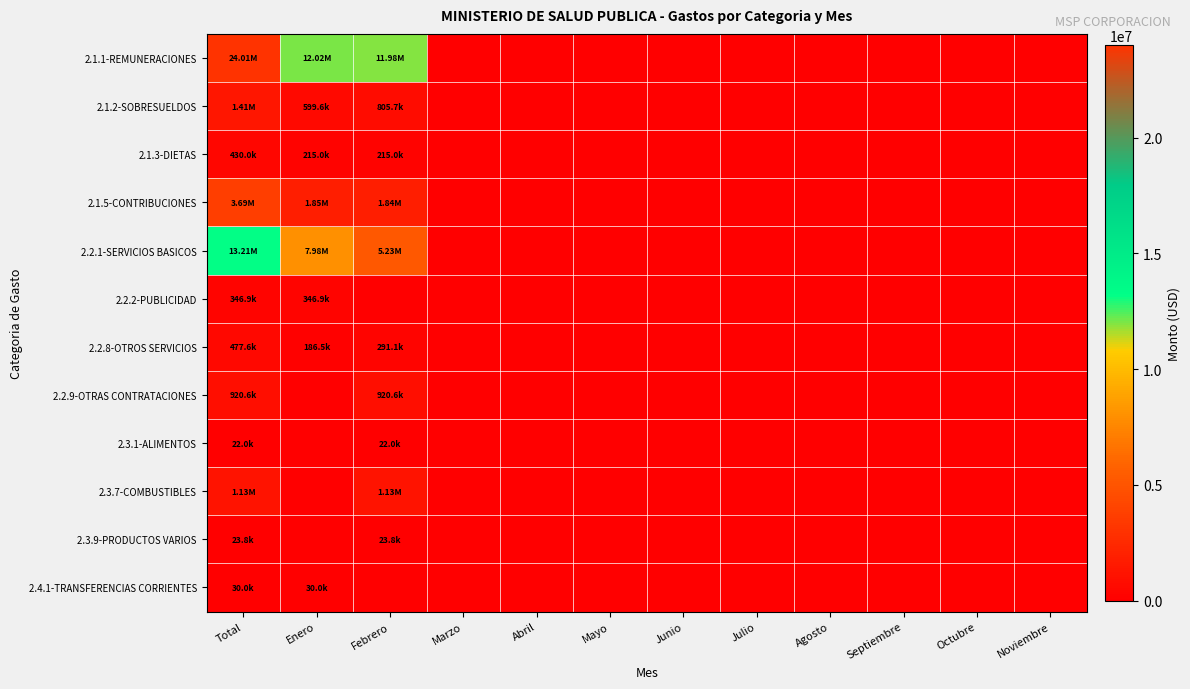

Which series has the largest total across all categories?

2.1.1-REMUNERACIONES